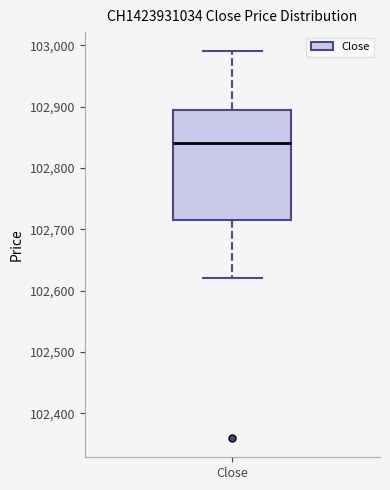

Where does the median line of the box for Close sit on the y-axis? The values are not printed on the chart, so give them approximately, as read against the axis.

102840